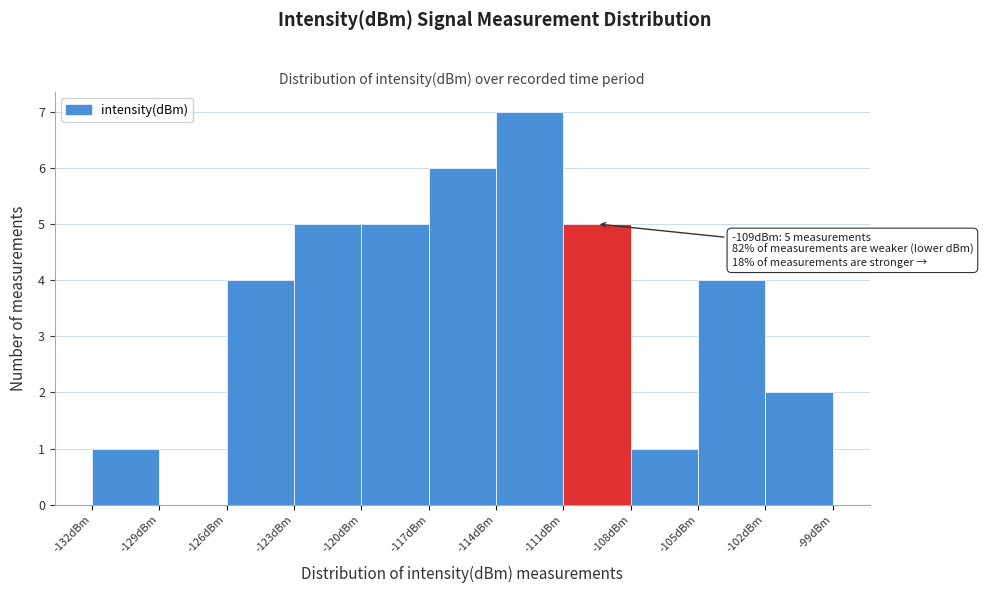

Which range on the x-axis has the tallest bar?

-114 to -111